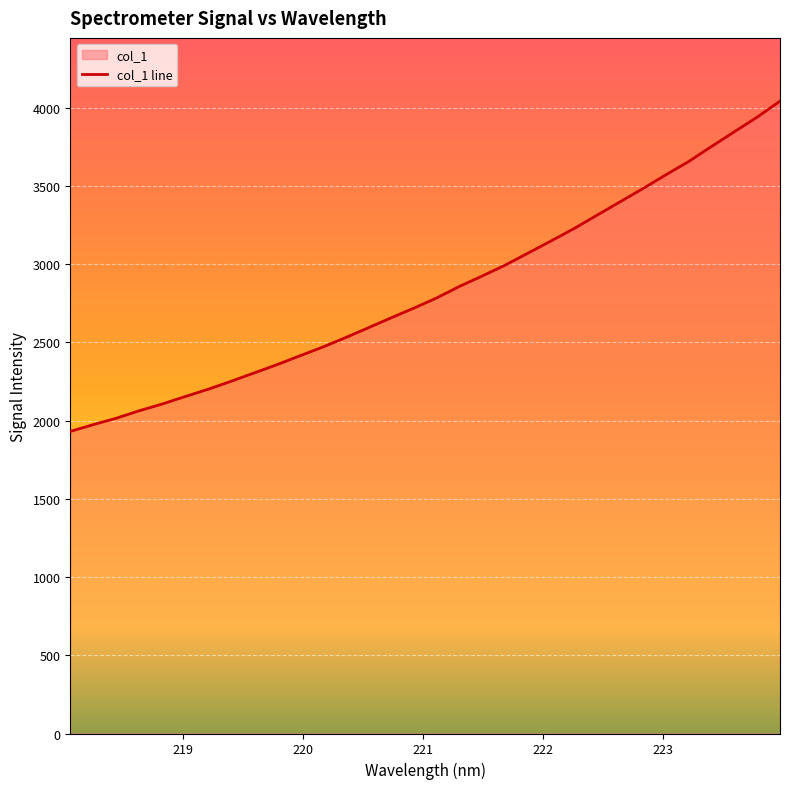

What is the difference between the maximum and minimum values?

2111.4